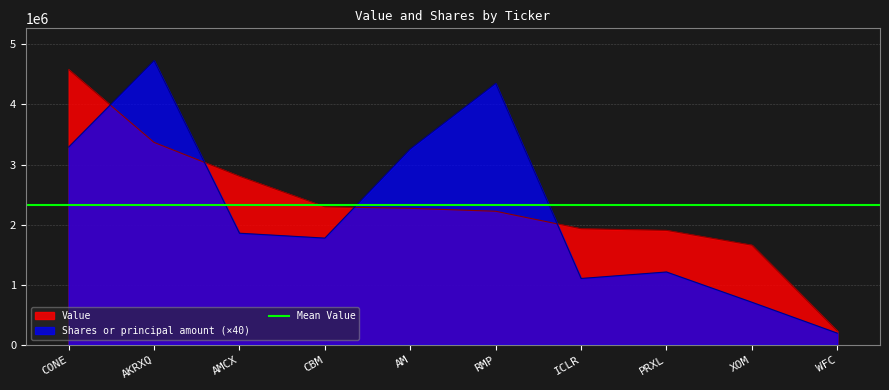

Reading left to right, extract all data points from this chart.

Value: CONE=4580000	AKRXQ=3368000	AMCX=2804000	CBM=2296000	AM=2271000	RMP=2222000	ICLR=1931000	PRXL=1904000	XOM=1658000	WFC=229000
Shares or principal amount: CONE=3291480	AKRXQ=4730200	AMCX=1856400	CBM=1775400	AM=3258800	RMP=4350800	ICLR=1103200	PRXL=1211200	XOM=707520	WFC=193120